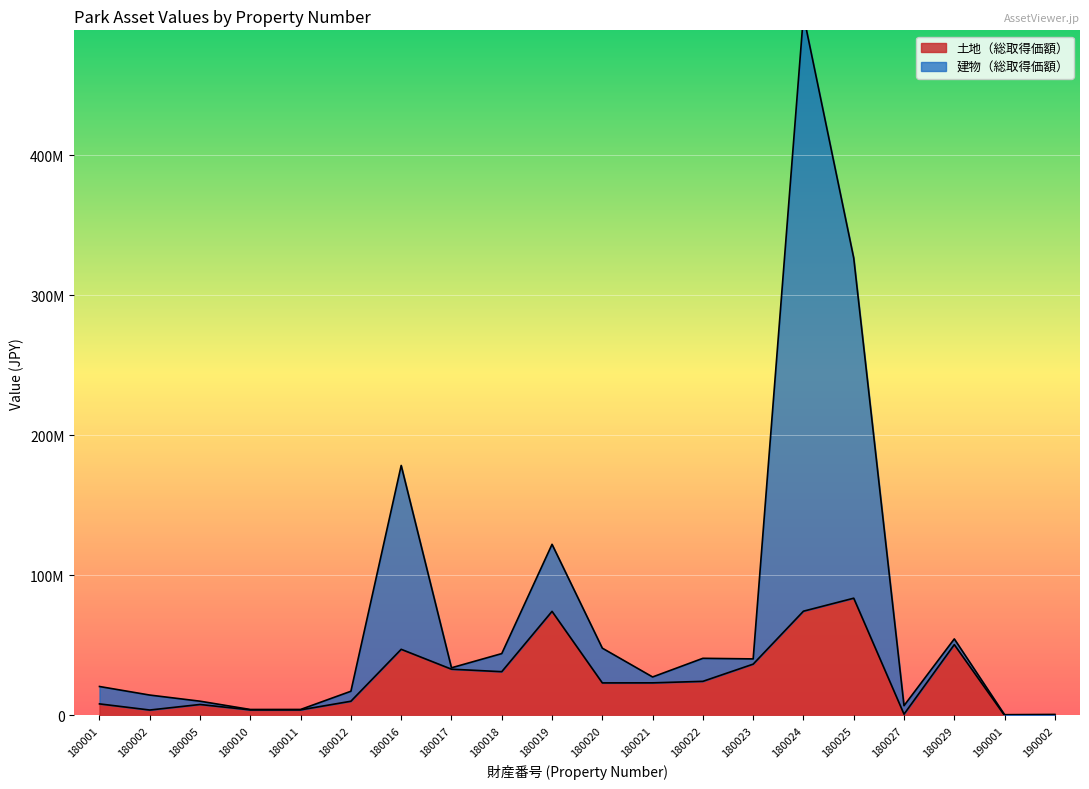

Rank the series at 190001 from highest to lowest value.

建物（総取得価額）, 土地（総取得価額）